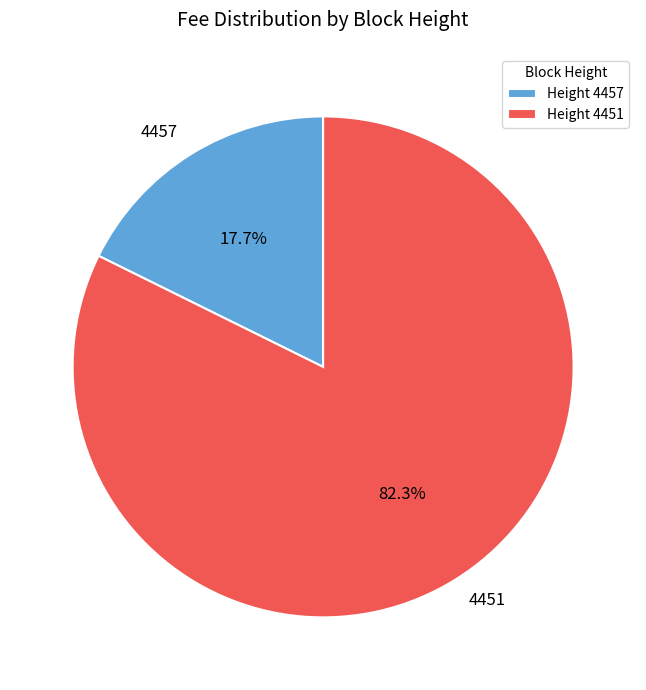

Which has a higher value, 4457 or 4451?

4451